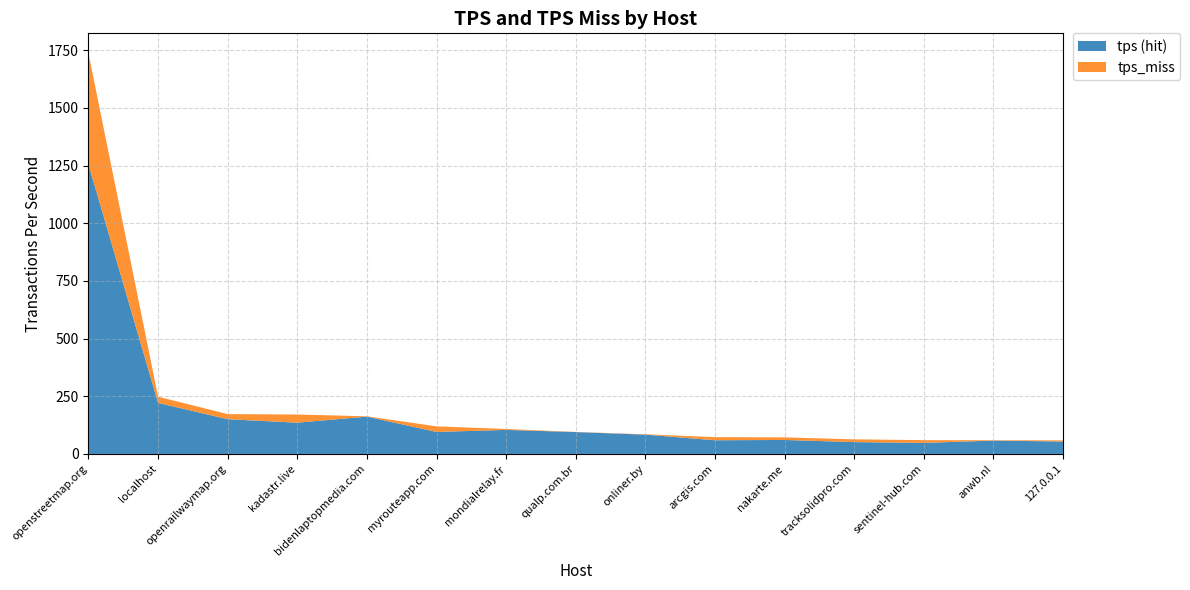

What is the minimum value for tps (hit)?

47.9